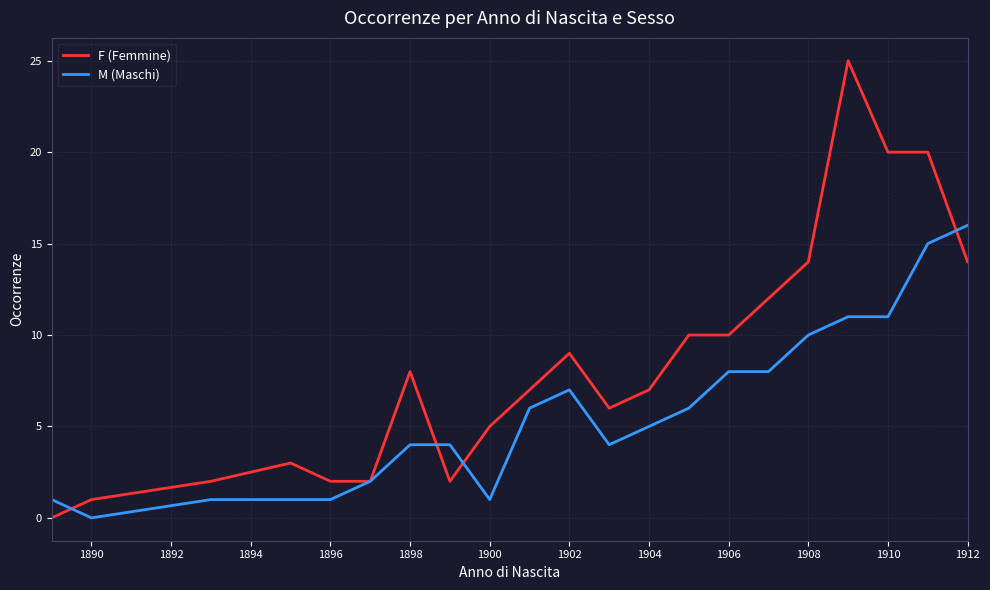

Which series ends up on top after the final intersection of M (Maschi) and F (Femmine)?

M (Maschi)